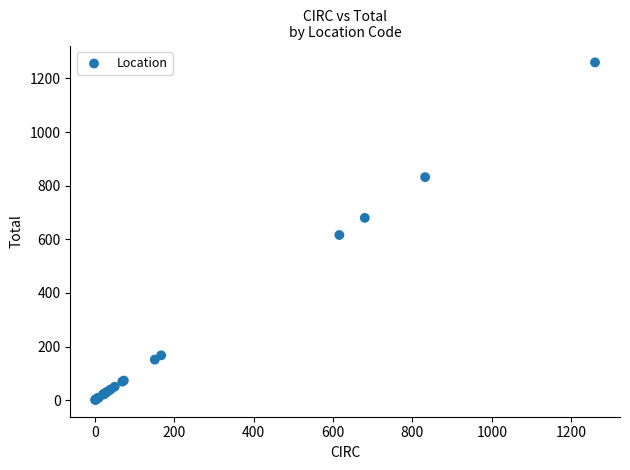

What Y value in the scatter plot is closest to 630?

616